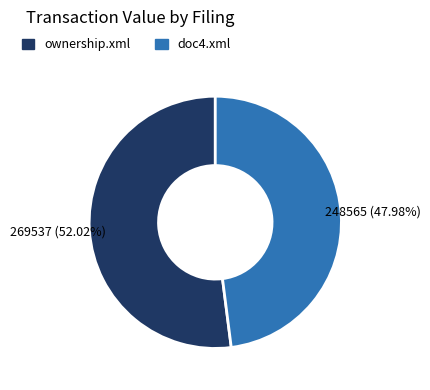

True or false: ownership.xml accounts for 40% of the total.

False